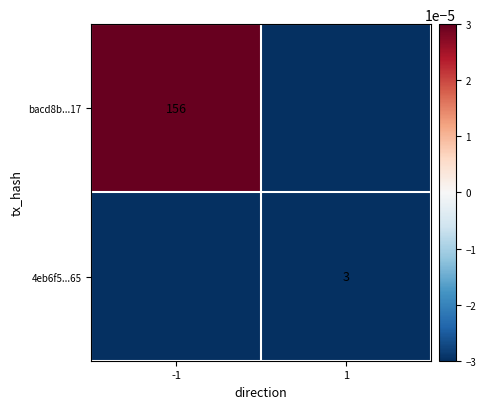

The bacd8b...17 series shows 156.0 at -1. True or false?

True